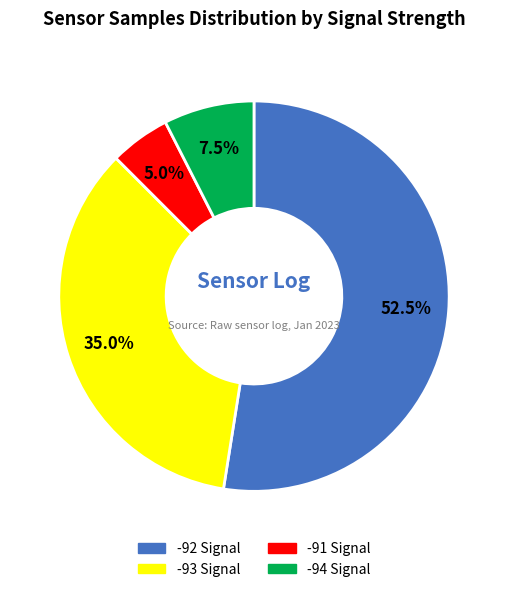

Is there any slice that represents more than half of the pie?

Yes